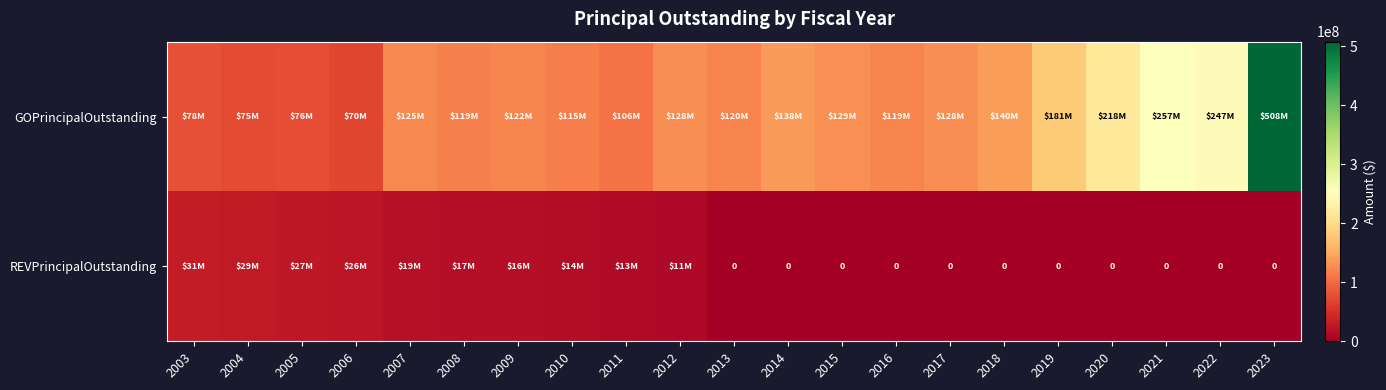

What is the greatest value displayed?

507965000